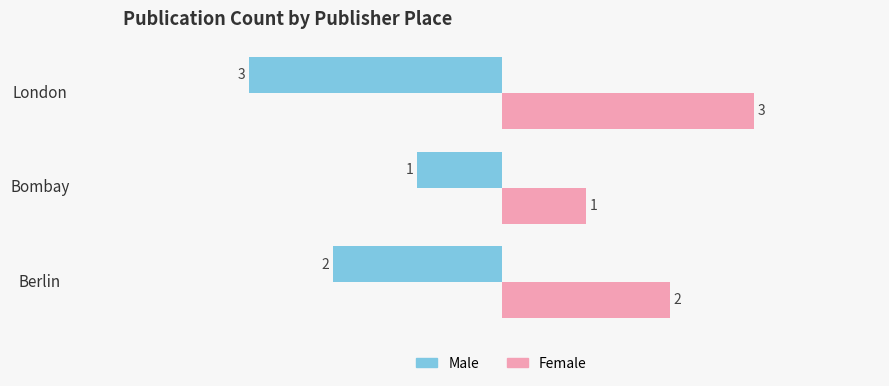

What is the highest value of the Female series?

3